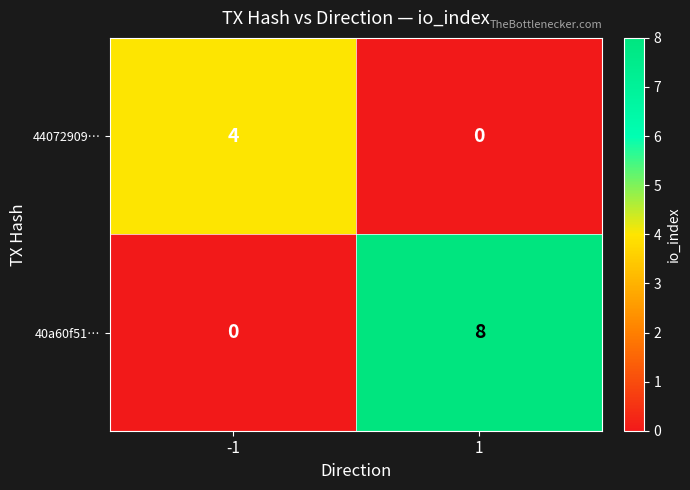

At 1, list the series in order from largest to smallest.

40a60f51…, 44072909…